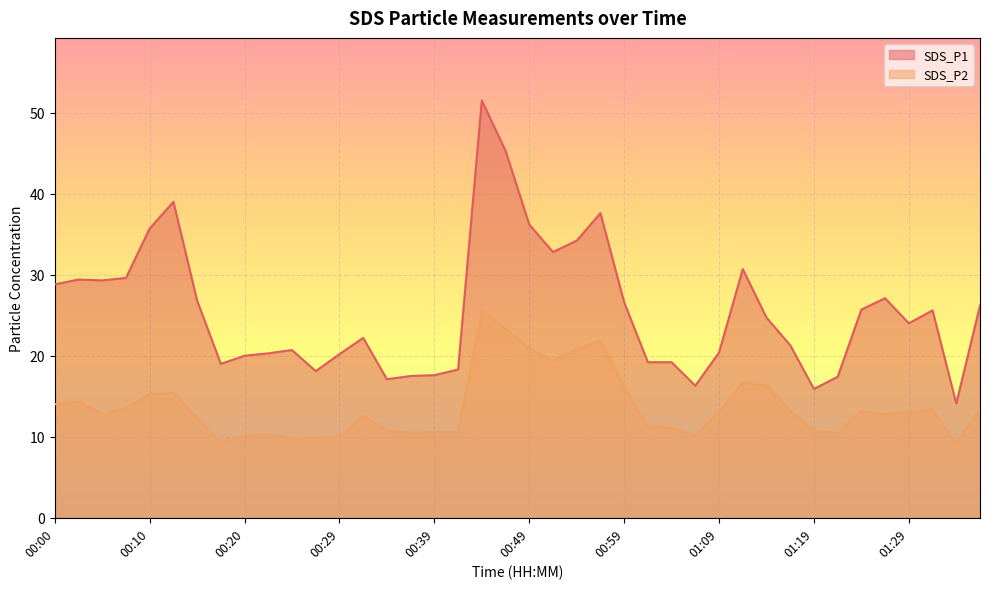

List the labels in order of SDS_P1 value, largest first.

00:44, 00:47, 00:12, 00:56, 00:49, 00:10, 00:54, 00:52, 01:11, 00:08, 00:03, 00:05, 00:00, 01:27, 00:15, 00:59, 01:39, 01:25, 01:34, 01:14, 01:29, 00:32, 01:17, 00:25, 01:09, 00:22, 00:29, 00:20, 01:01, 01:04, 00:17, 00:42, 00:27, 00:39, 00:37, 01:22, 00:35, 01:06, 01:19, 01:37